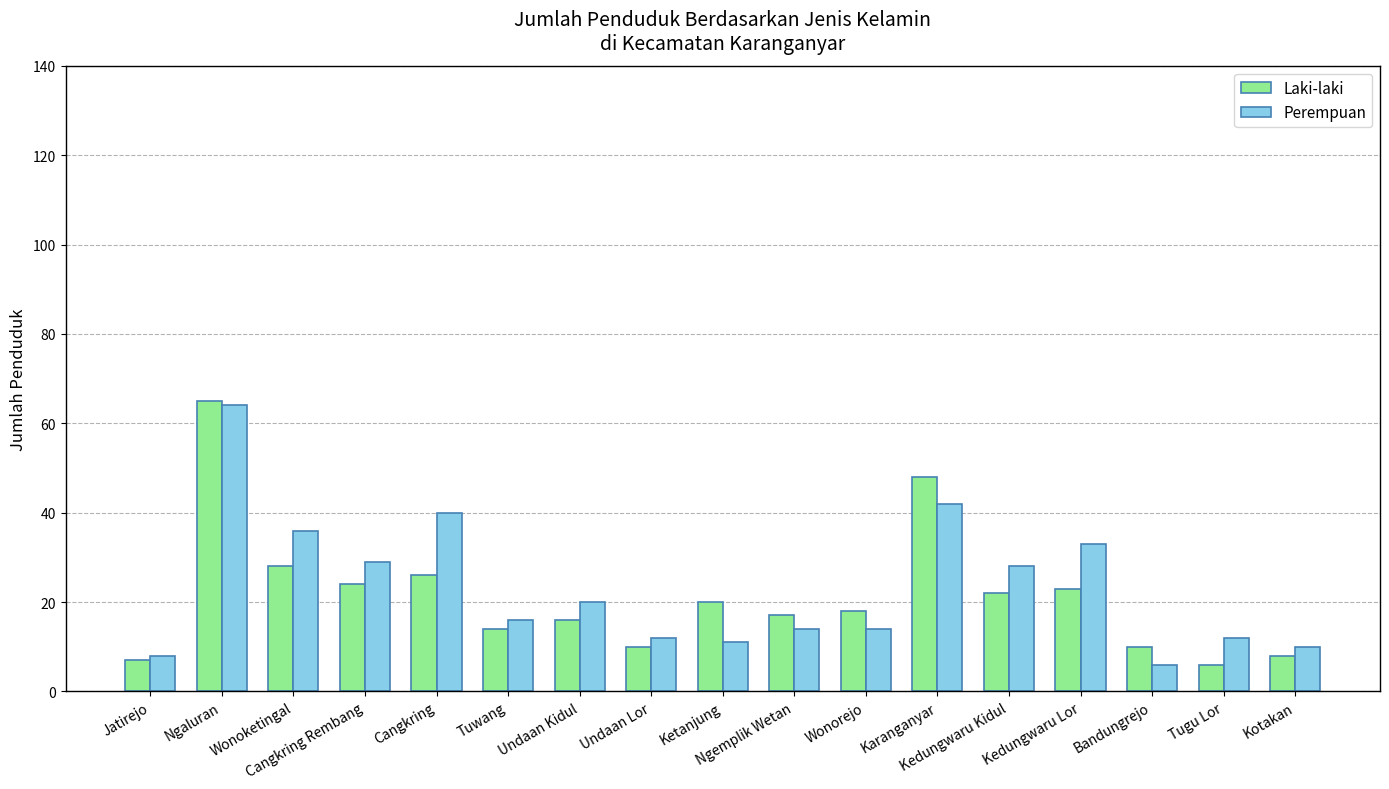

Reading left to right, list all the values displayed in this chart.

Laki-laki: 7	65	28	24	26	14	16	10	20	17	18	48	22	23	10	6	8
Perempuan: 8	64	36	29	40	16	20	12	11	14	14	42	28	33	6	12	10